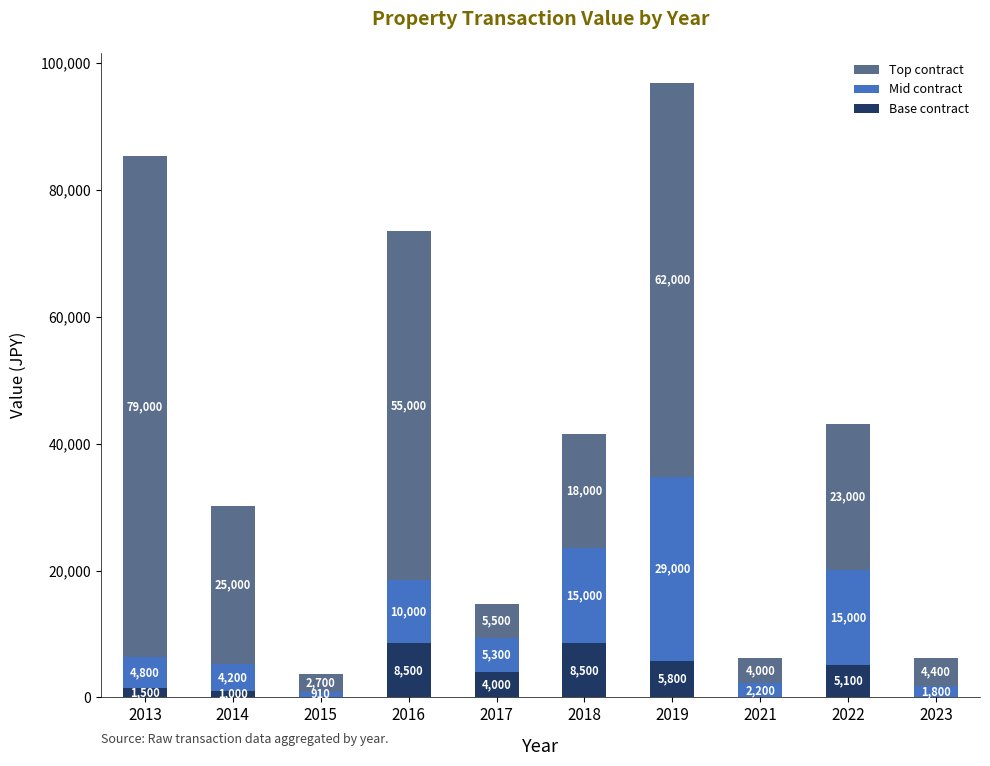

How many positive values does the Base contract series have?

7